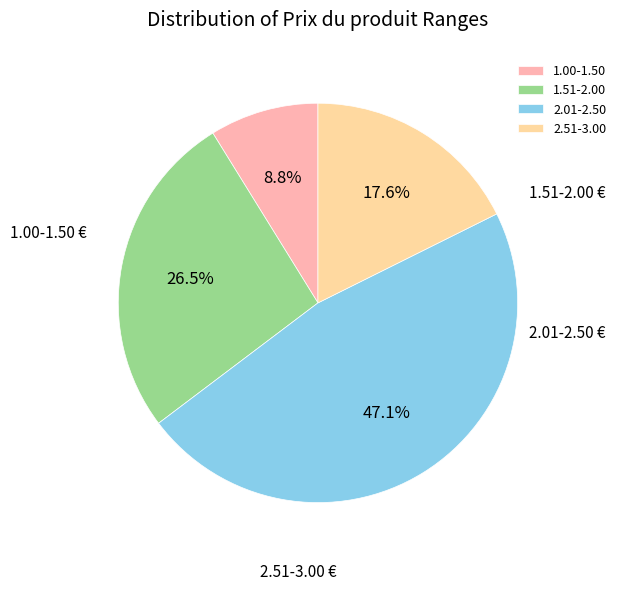

Count the number of slices in the pie.

4